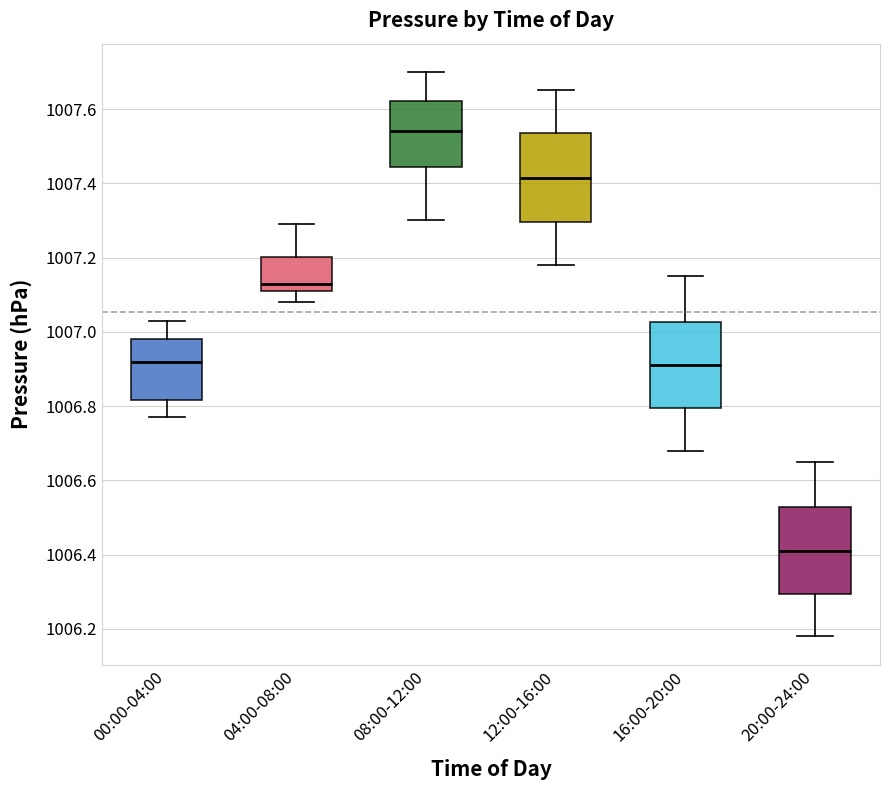

Where is the upper edge of the box for 20:00-24:00 on the y-axis? The values are not printed on the chart, so give them approximately, as read against the axis.

1006.52